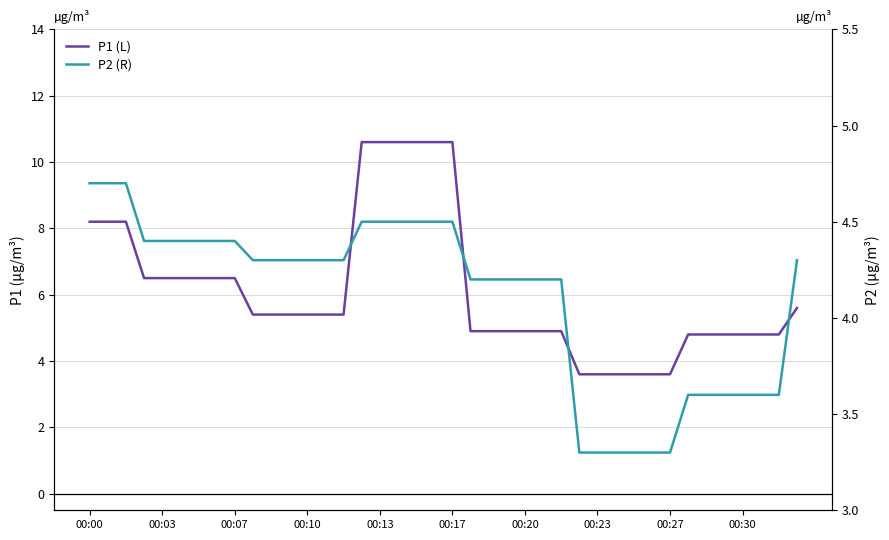

What is the maximum value shown in the chart?

10.6